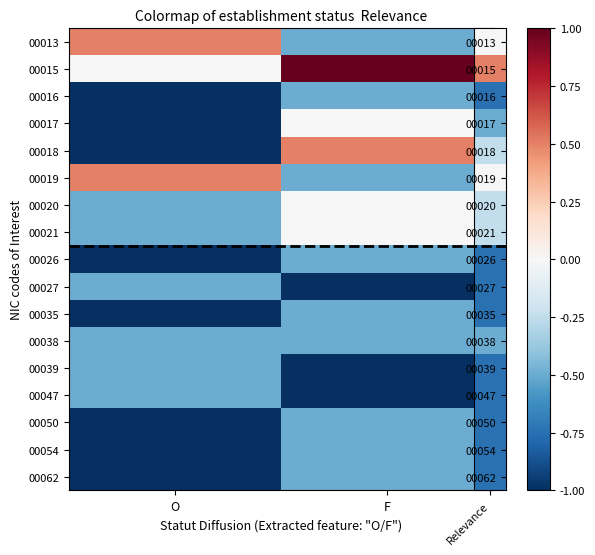

What is the total value across all series at O?

-10.0